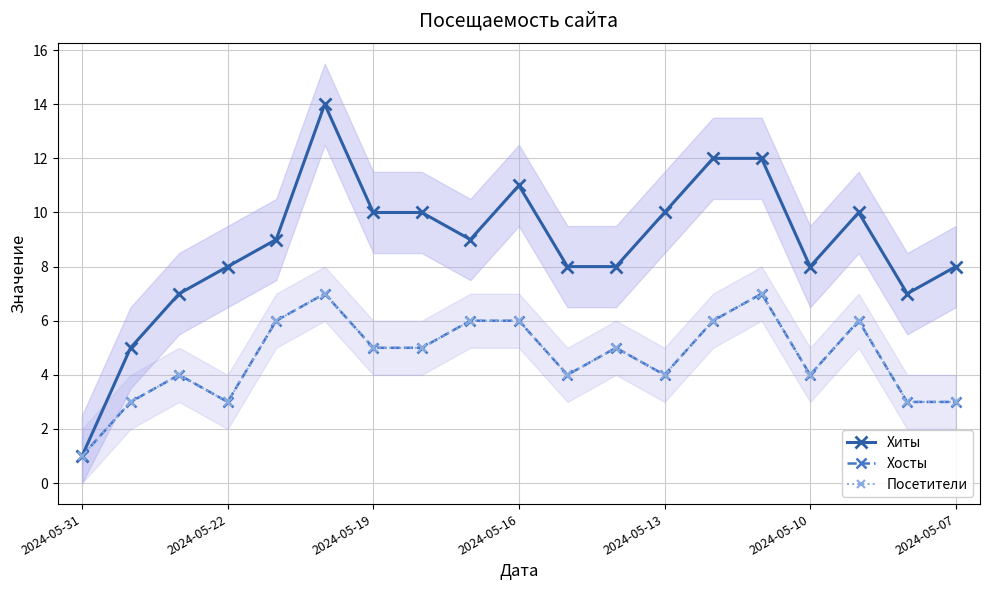

At how many categories does at least one series exceed 5?

17